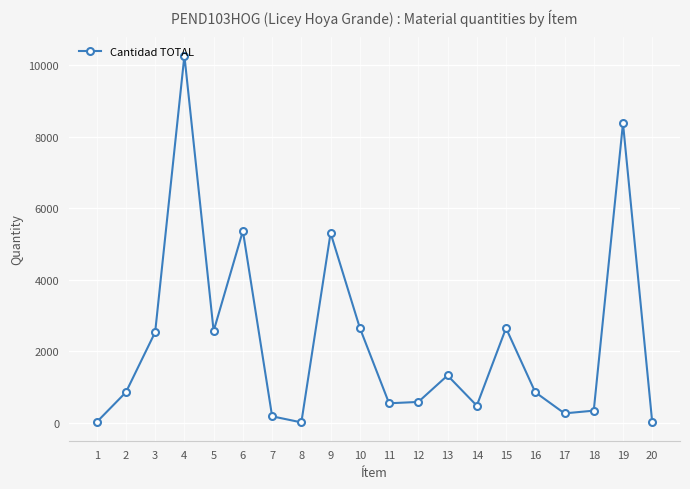

The chart shows a value of 2567 at 5. True or false?

True